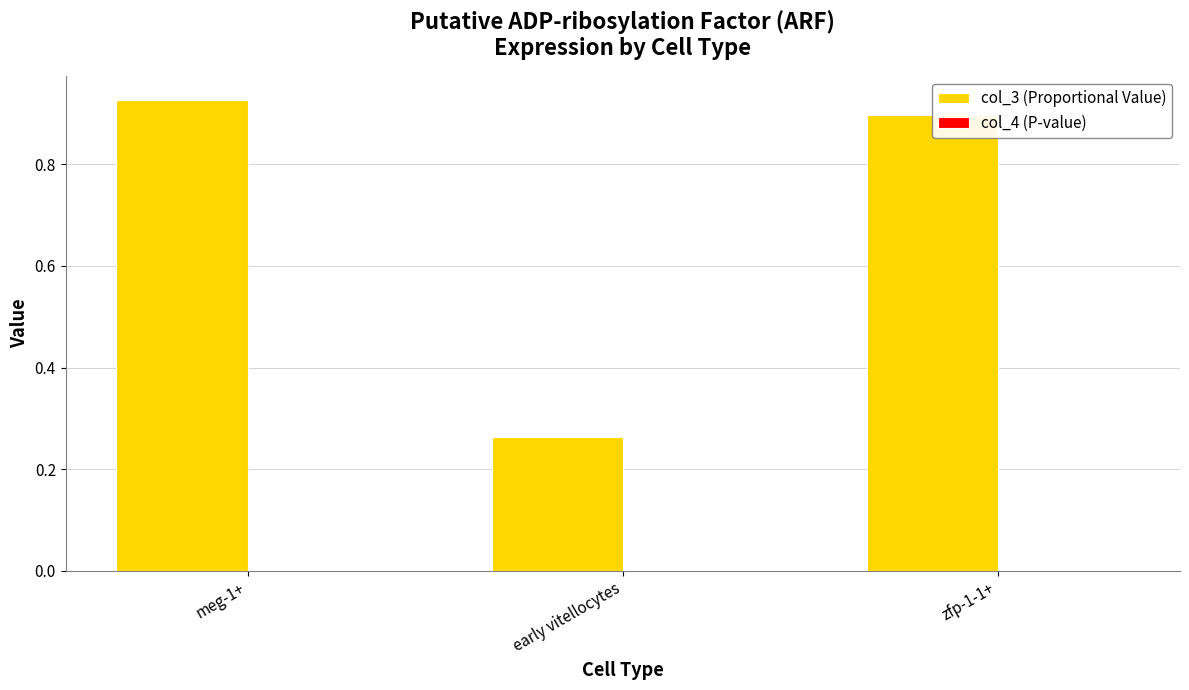

Which series has the largest total across all categories?

col_3 (Proportional Value)